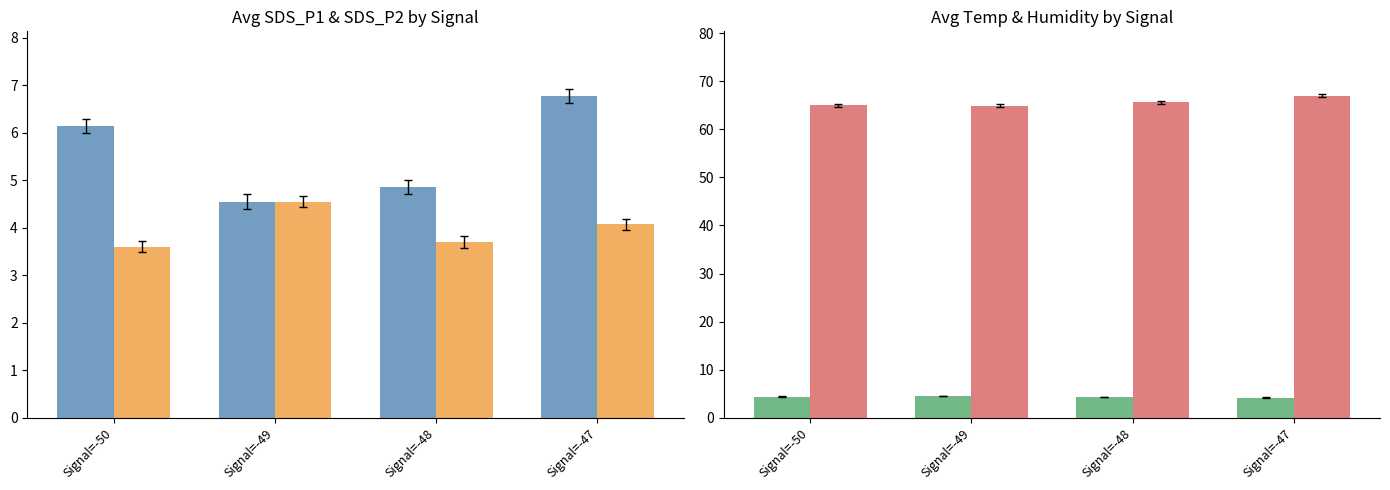

What is the sum of all Avg SDS_P2 values?

15.9